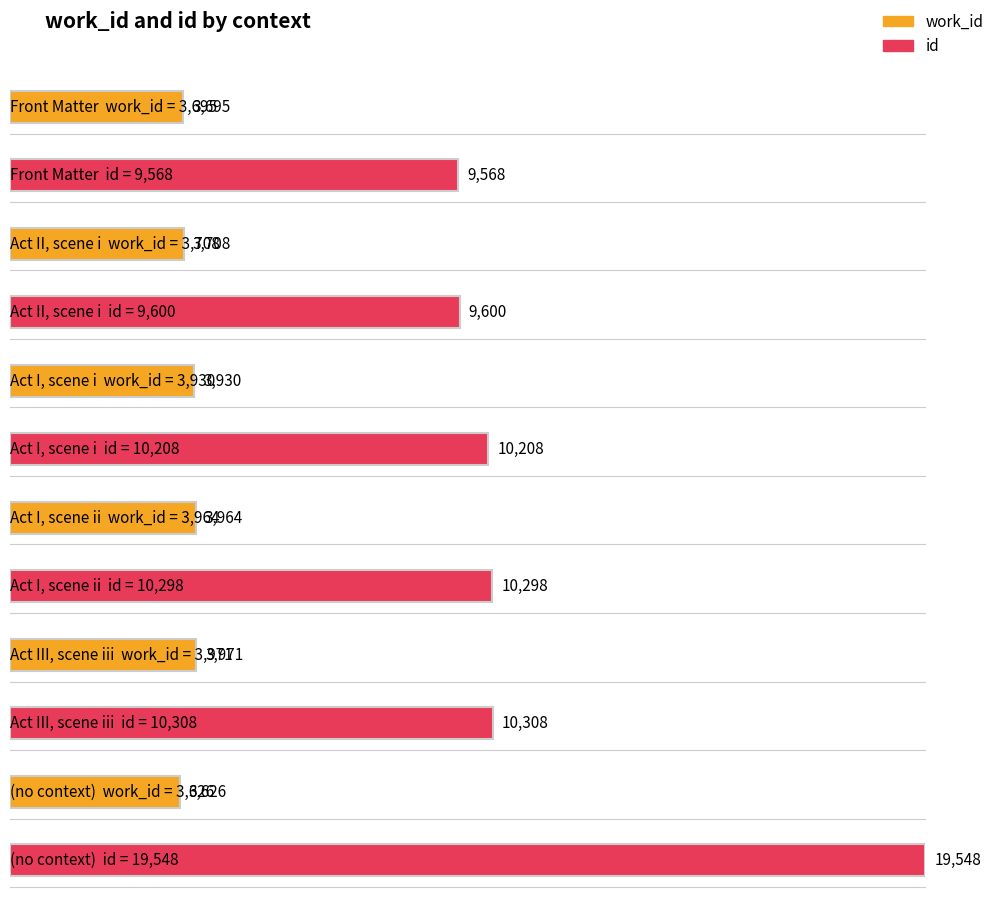

What are all the series names shown in the legend?

work_id, id